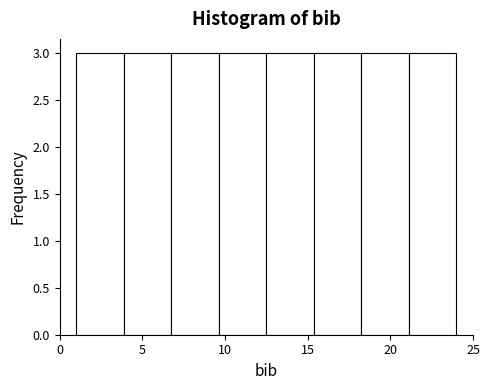

Reading left to right, list every bar in this chart as the range it spans on the x-axis followed by its height. Neither the bar edges nor the heights are printed on the chart, so give them approximately, as read against the axes.

1.0 to 4.0: 3
4.0 to 7.0: 3
7.0 to 9.5: 3
9.5 to 12.5: 3
12.5 to 15.5: 3
15.5 to 18.5: 3
18.5 to 21.0: 3
21.0 to 24.0: 3